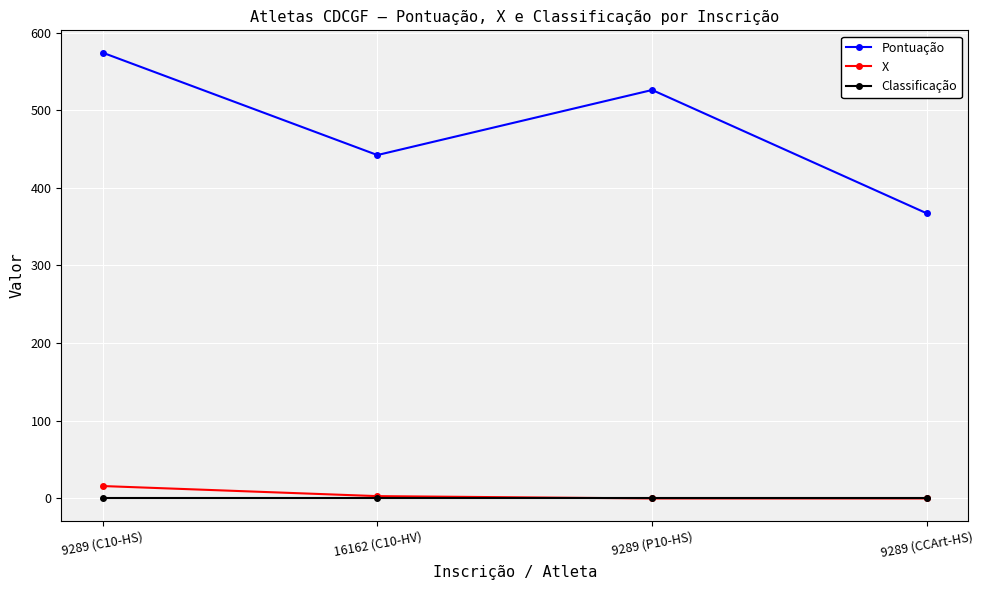

True or false: Pontuação and X cross at least once.

False